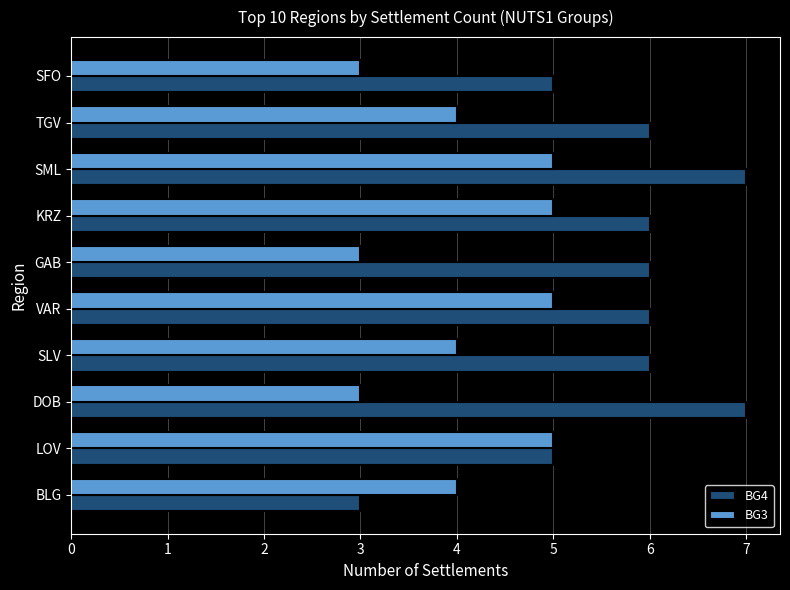

Is the value of BG3 at DOB greater than the value of BG4 at LOV?

No